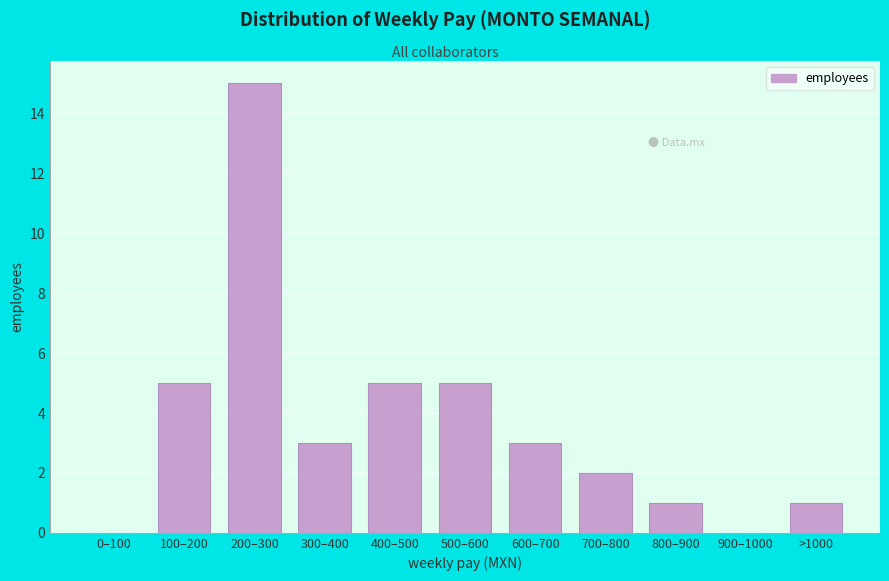

Reading left to right, what are all the values shown in this chart?

0–100=0	100–200=5	200–300=15	300–400=3	400–500=5	500–600=5	600–700=3	700–800=2	800–900=1	900–1000=0	>1000=1